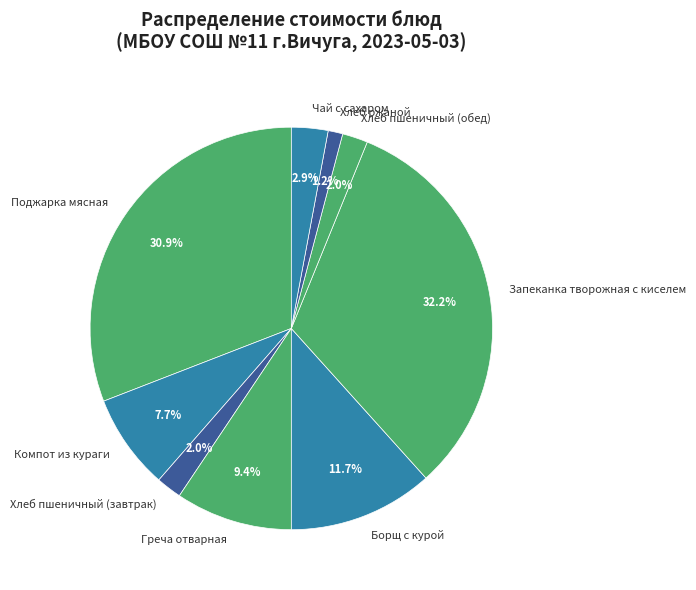

The Компот из кураги slice represents 1% of the pie. True or false?

False